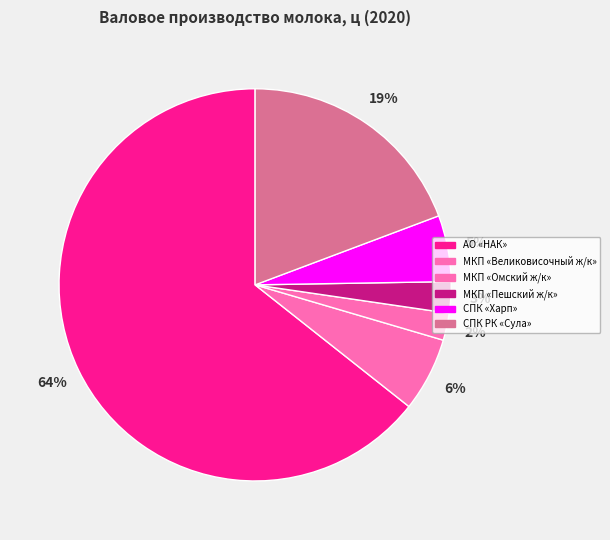

Is there a majority slice in this chart?

Yes